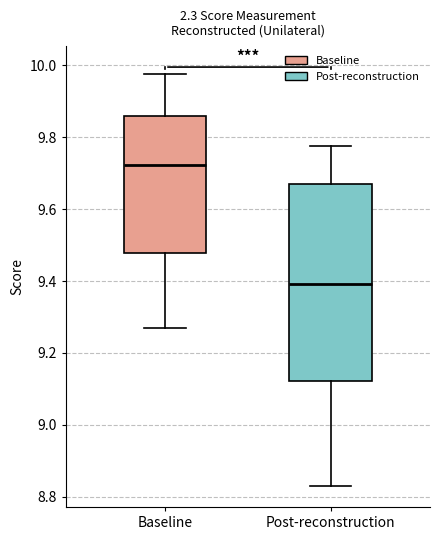

Reading left to right, read every box against the y-axis: the position of its median line, the range the box covers, and the ends of its whiskers. The values are not printed on the chart, so give them approximately, as read against the axis.

Baseline: median 9.72, box 9.48 to 9.86, whiskers 9.28 to 9.98
Post-reconstruction: median 9.40, box 9.12 to 9.68, whiskers 8.84 to 9.78